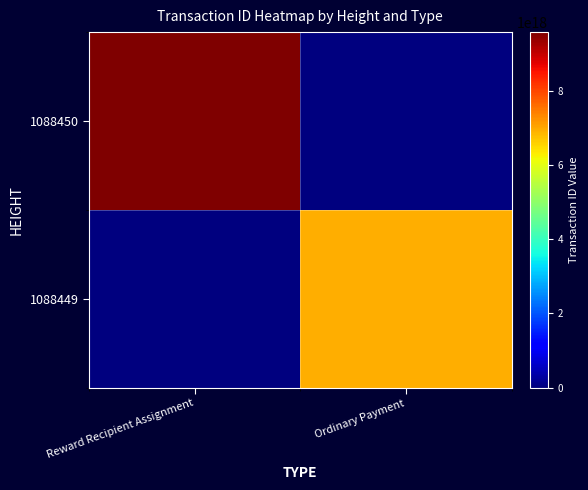

How many series are shown in this chart?

2